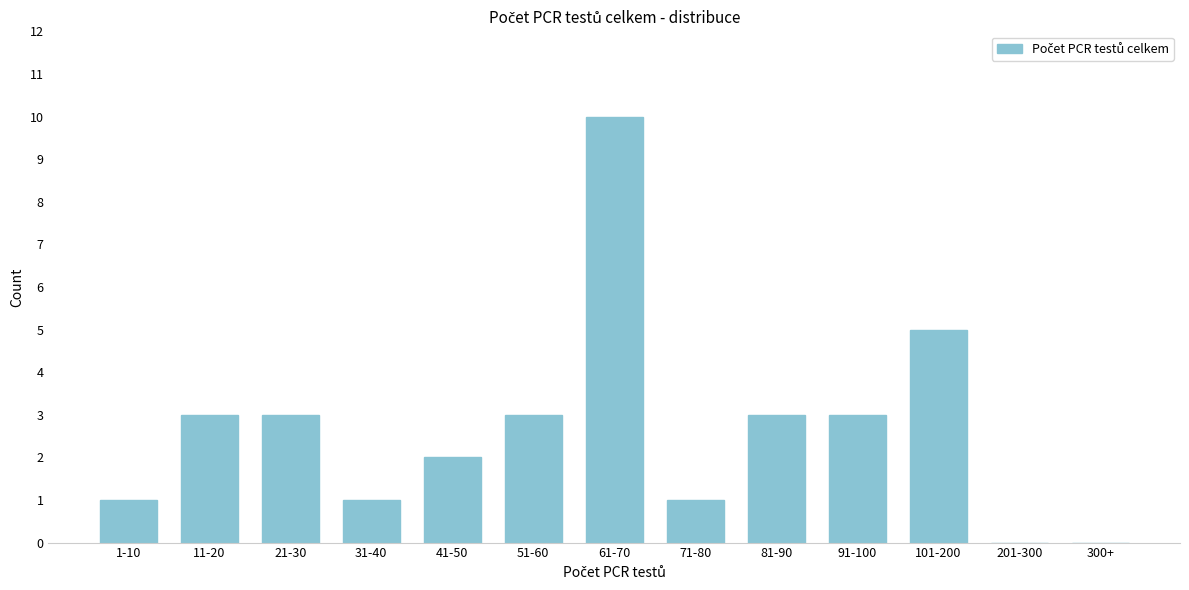

Reading right to left, what are all the values shown in this chart?

300+=0	201-300=0	101-200=5	91-100=3	81-90=3	71-80=1	61-70=10	51-60=3	41-50=2	31-40=1	21-30=3	11-20=3	1-10=1